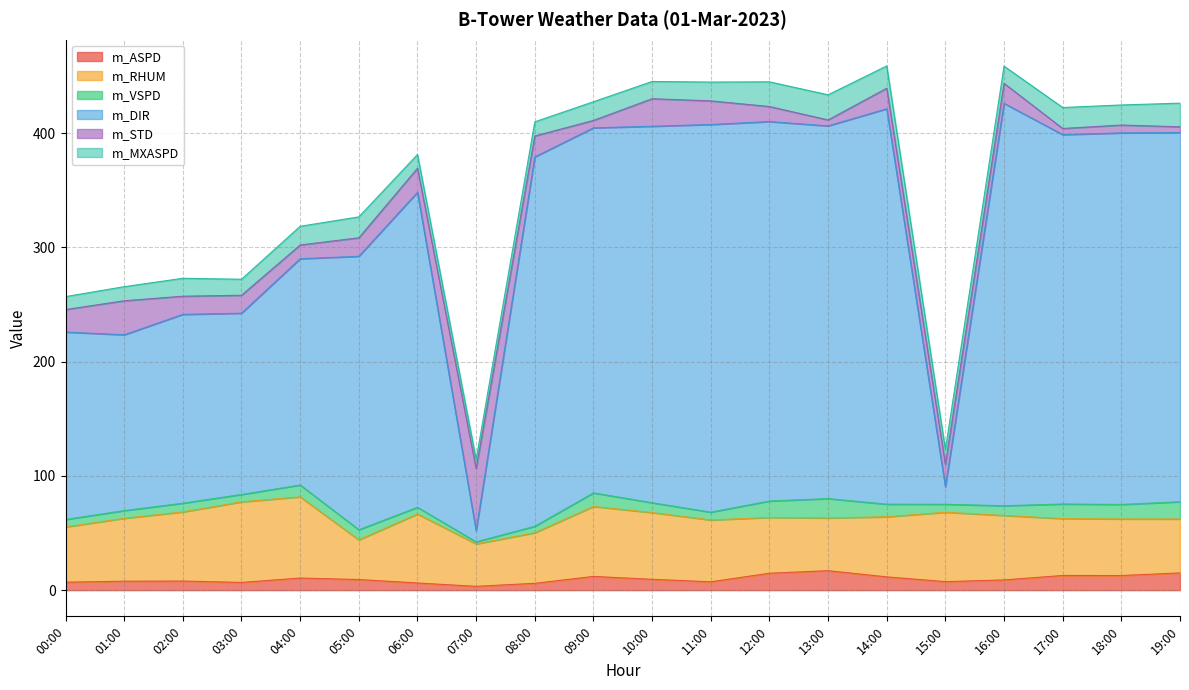

At which label is m_DIR closest to 181?

02:00